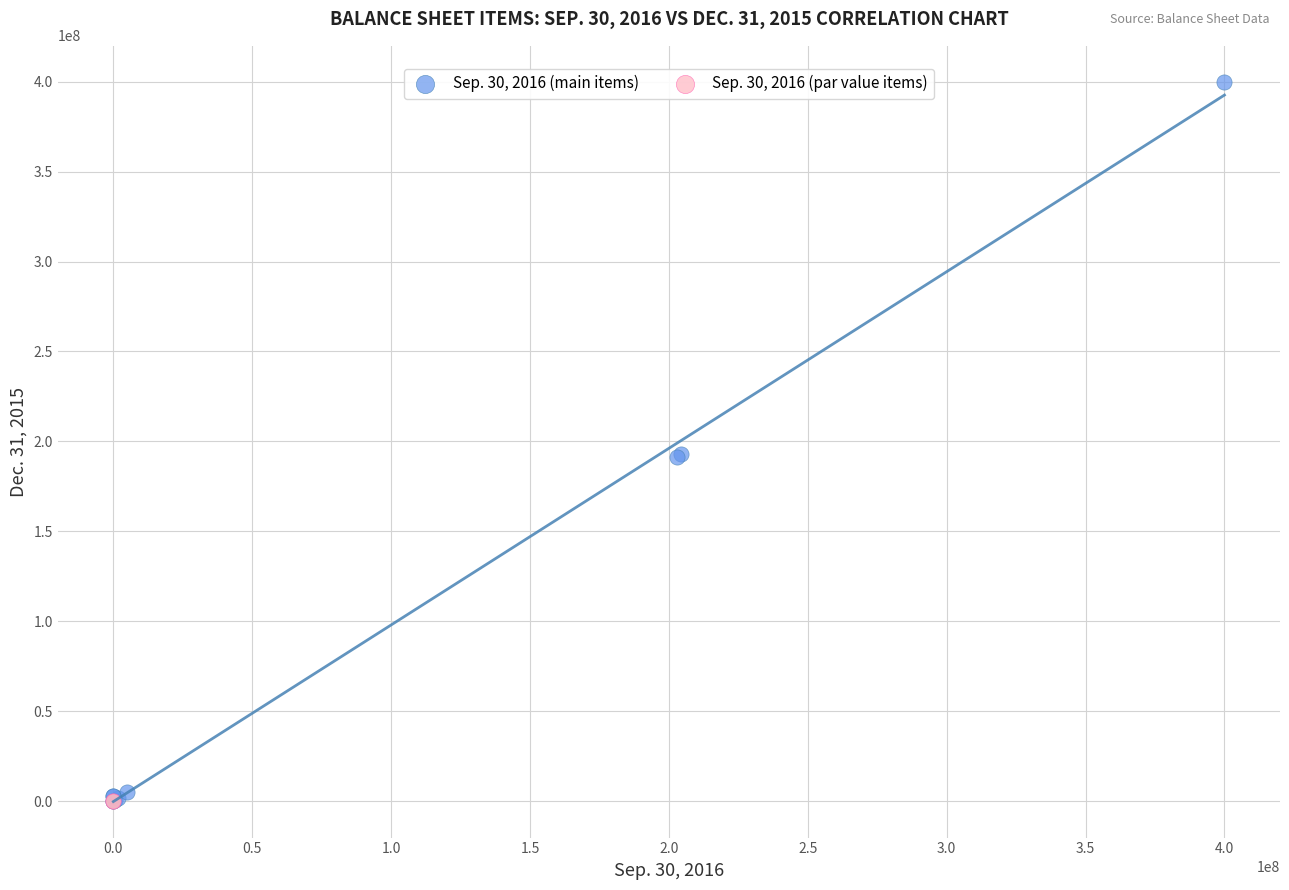

What are all the series names shown in the legend?

Sep. 30, 2016 (main items), Sep. 30, 2016 (par value items)